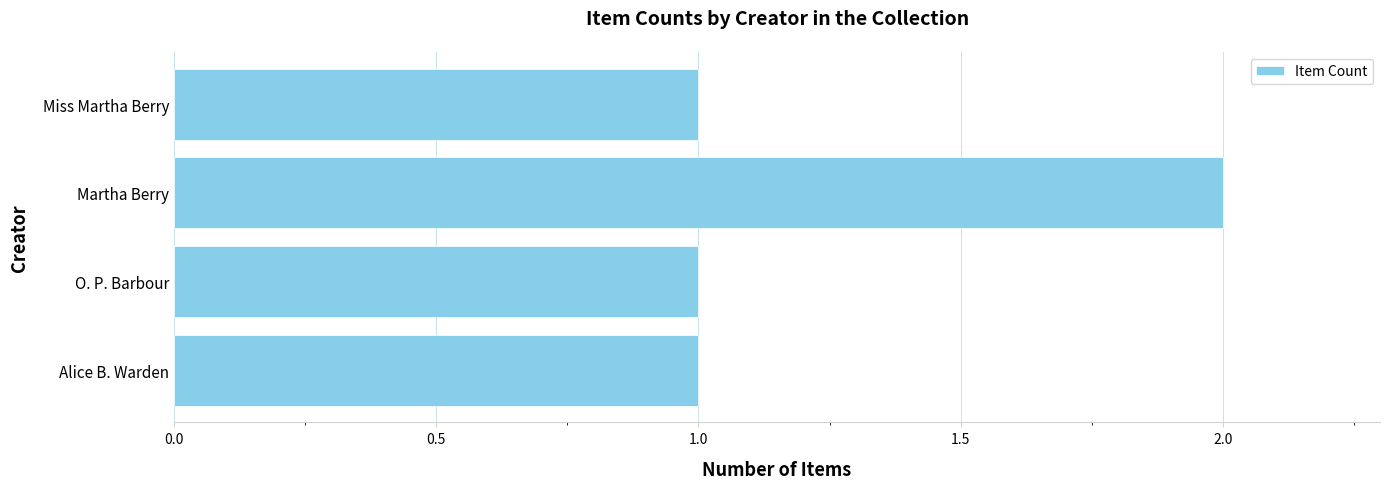

What is the maximum value shown in the chart?

2